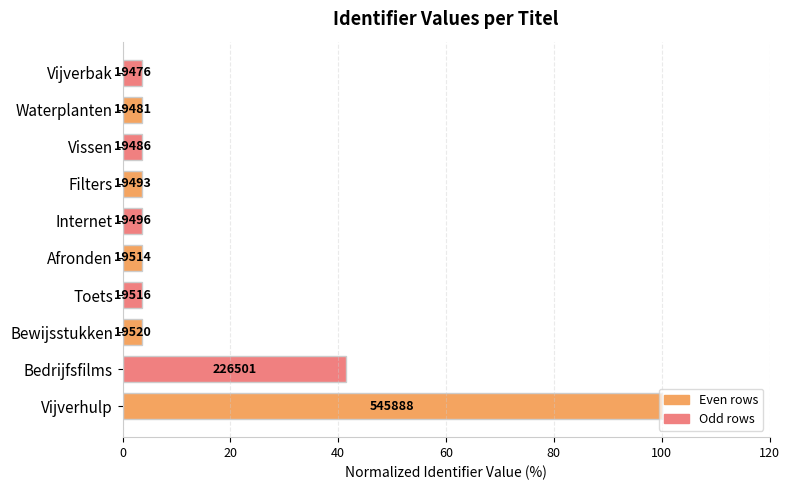

How many bars are there in total?

10